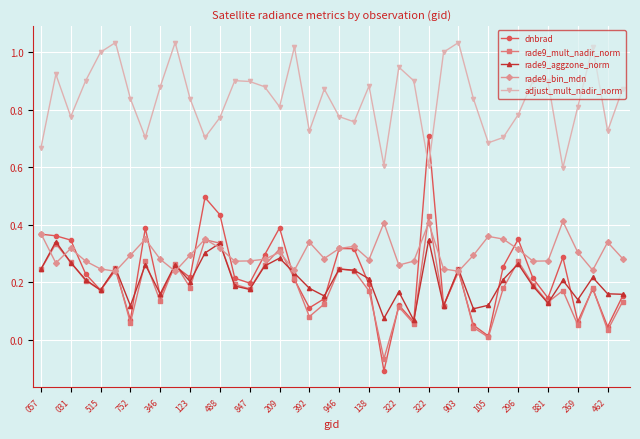

How many lines are shown in the chart?

5